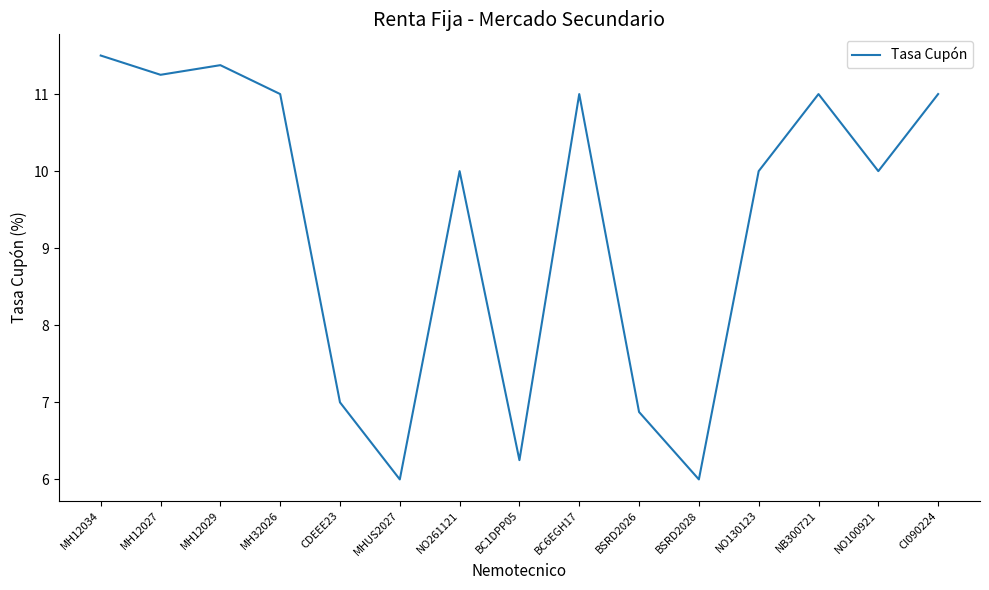

What is the minimum value shown in the chart?

6.0